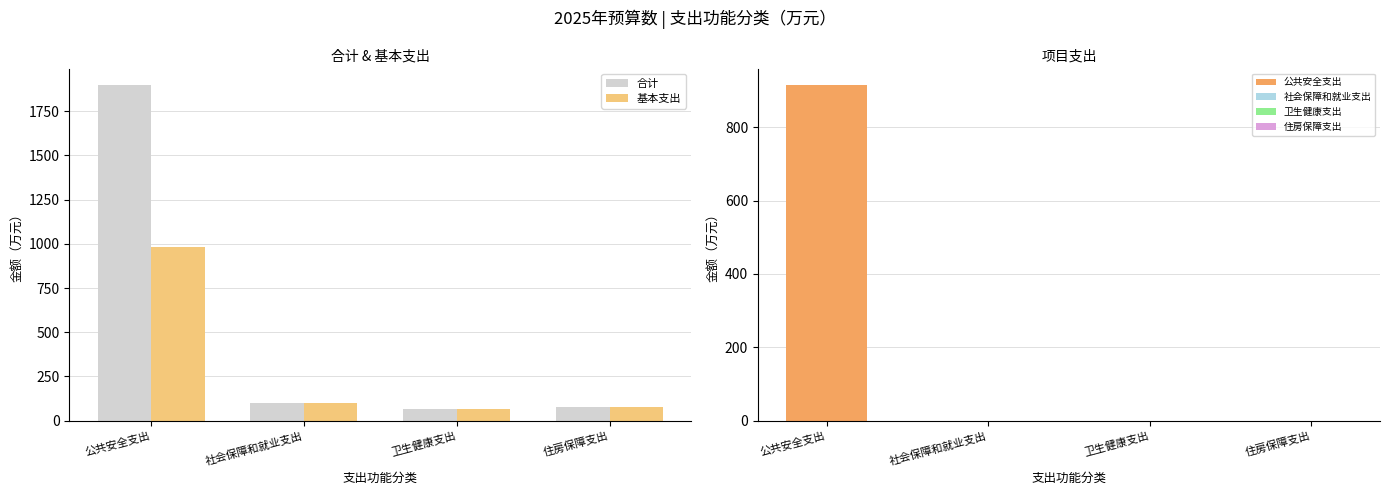

What value does the 基本支出 series have at 社会保障和就业支出?

101.7